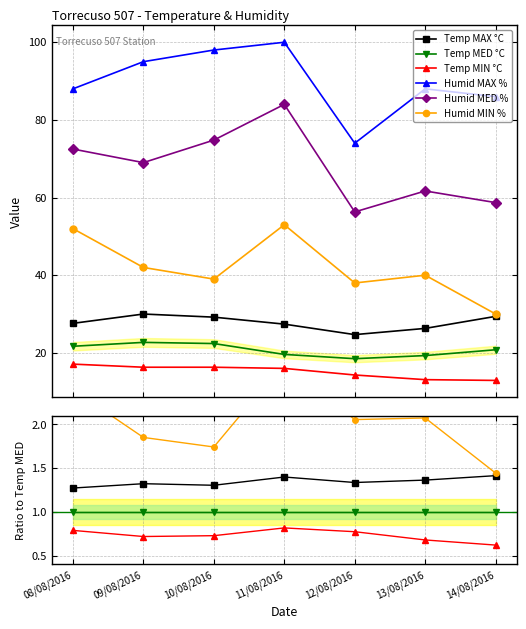

What is the label of the 2nd point from the right?

13/08/2016